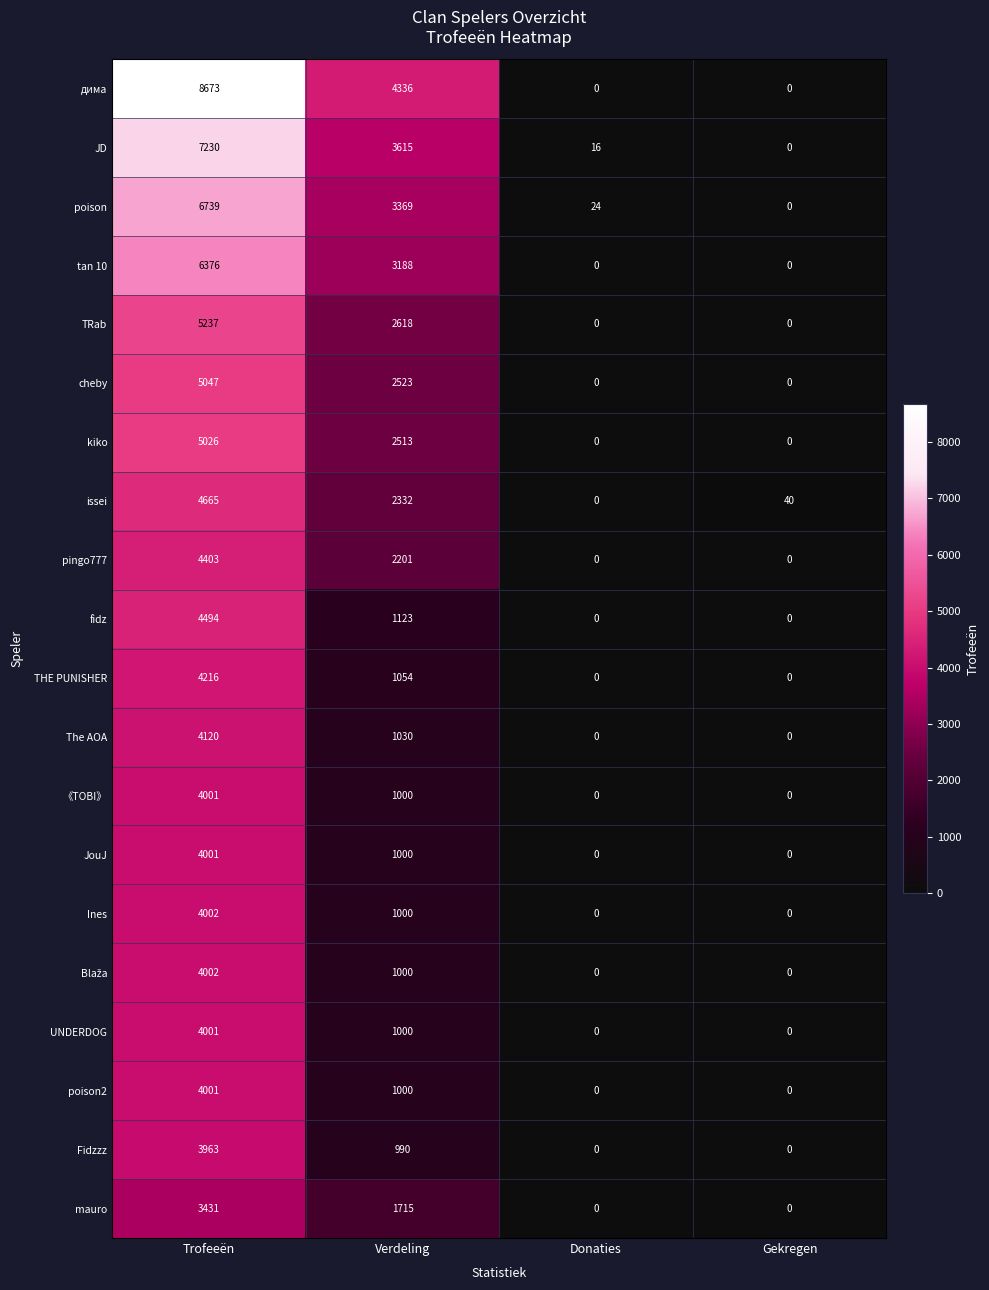

At which label does issei reach its minimum?

Donaties